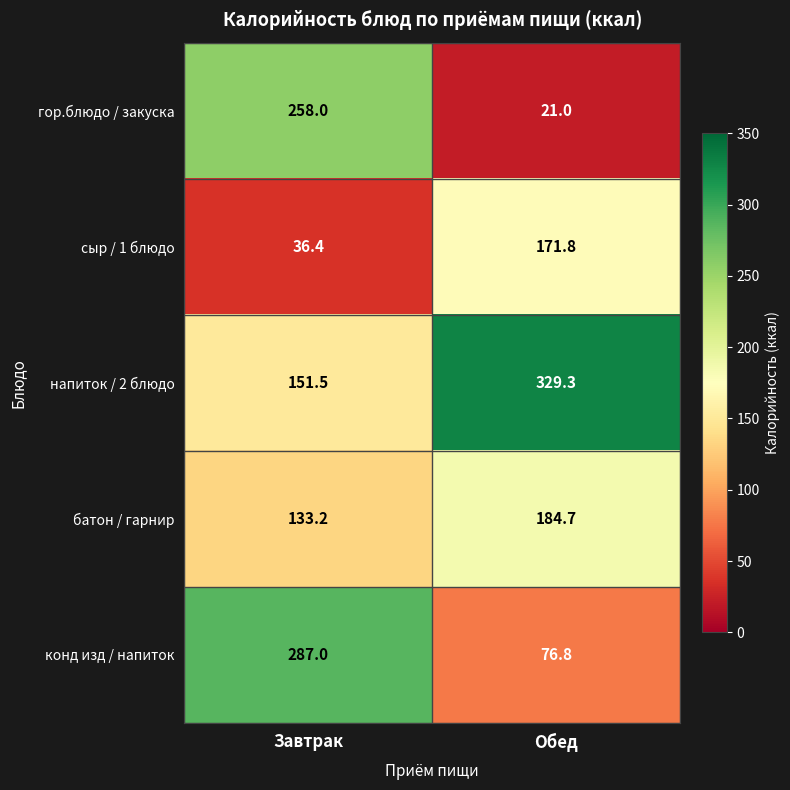

Which label corresponds to the largest value in the chart?

Обед